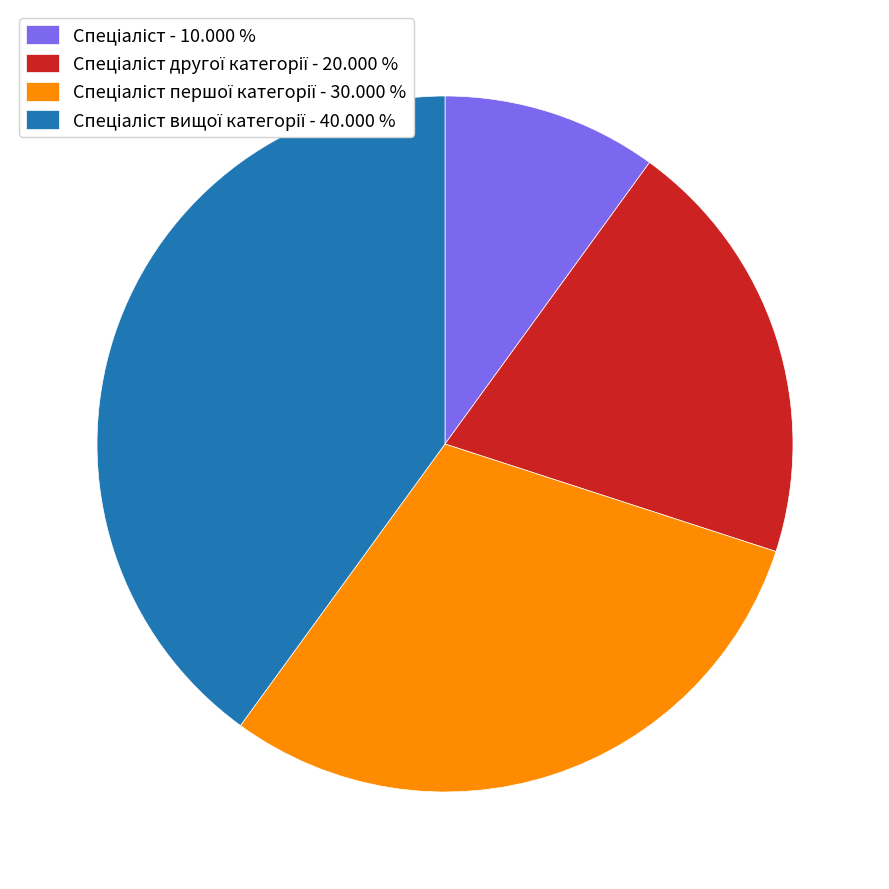

Does any single category account for the majority?

No